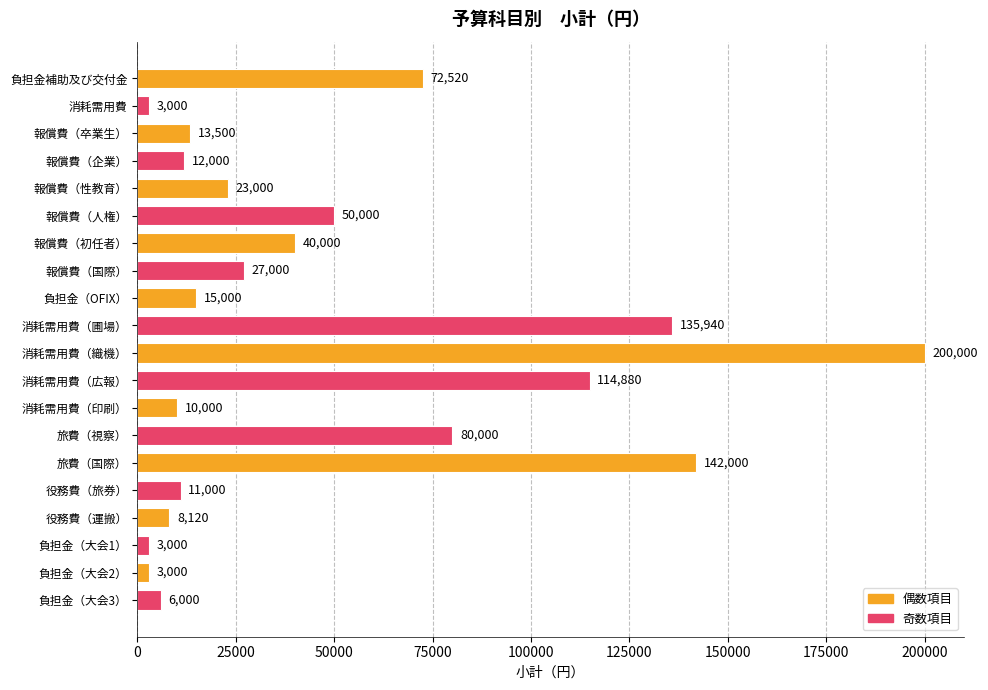

The value at 負担金（OFIX） is 15000. True or false?

True